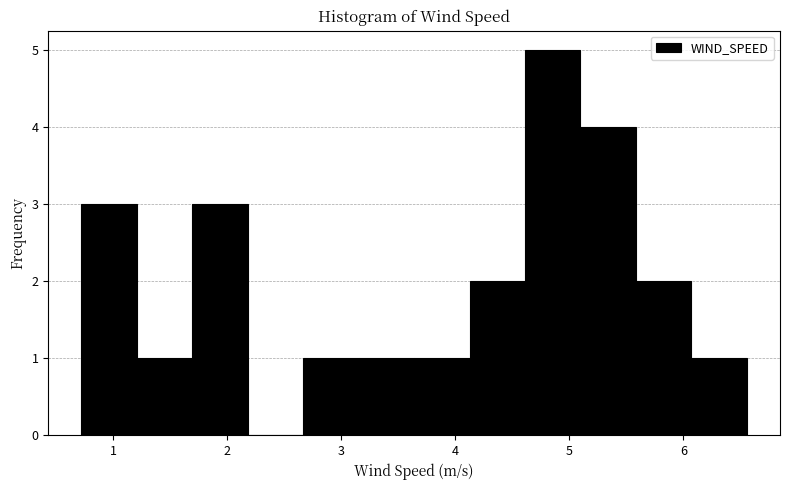

Over which range of the x-axis is the bar tallest?

4.6 to 5.1